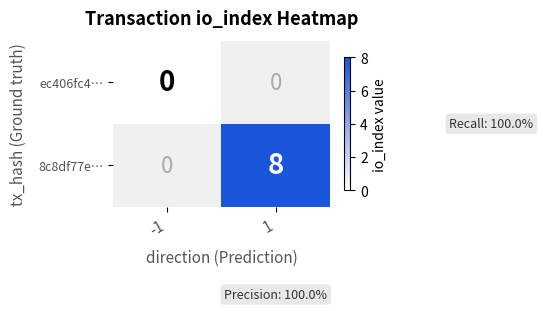

Count the number of data series in this chart.

2